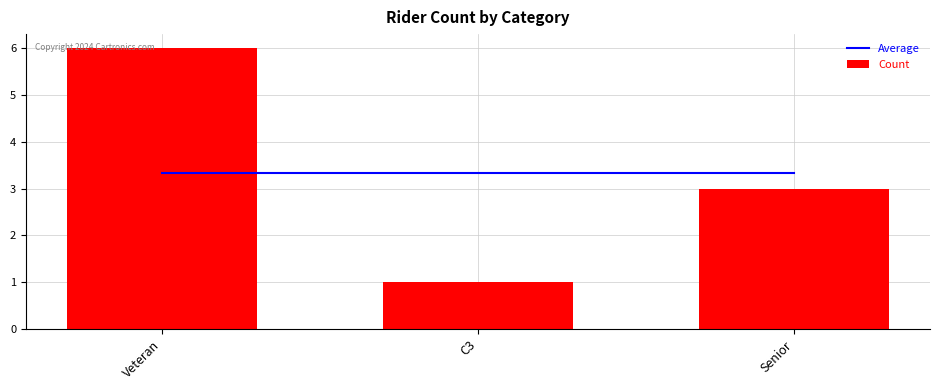

Is it true that Count equals 3.0 at Senior?

True